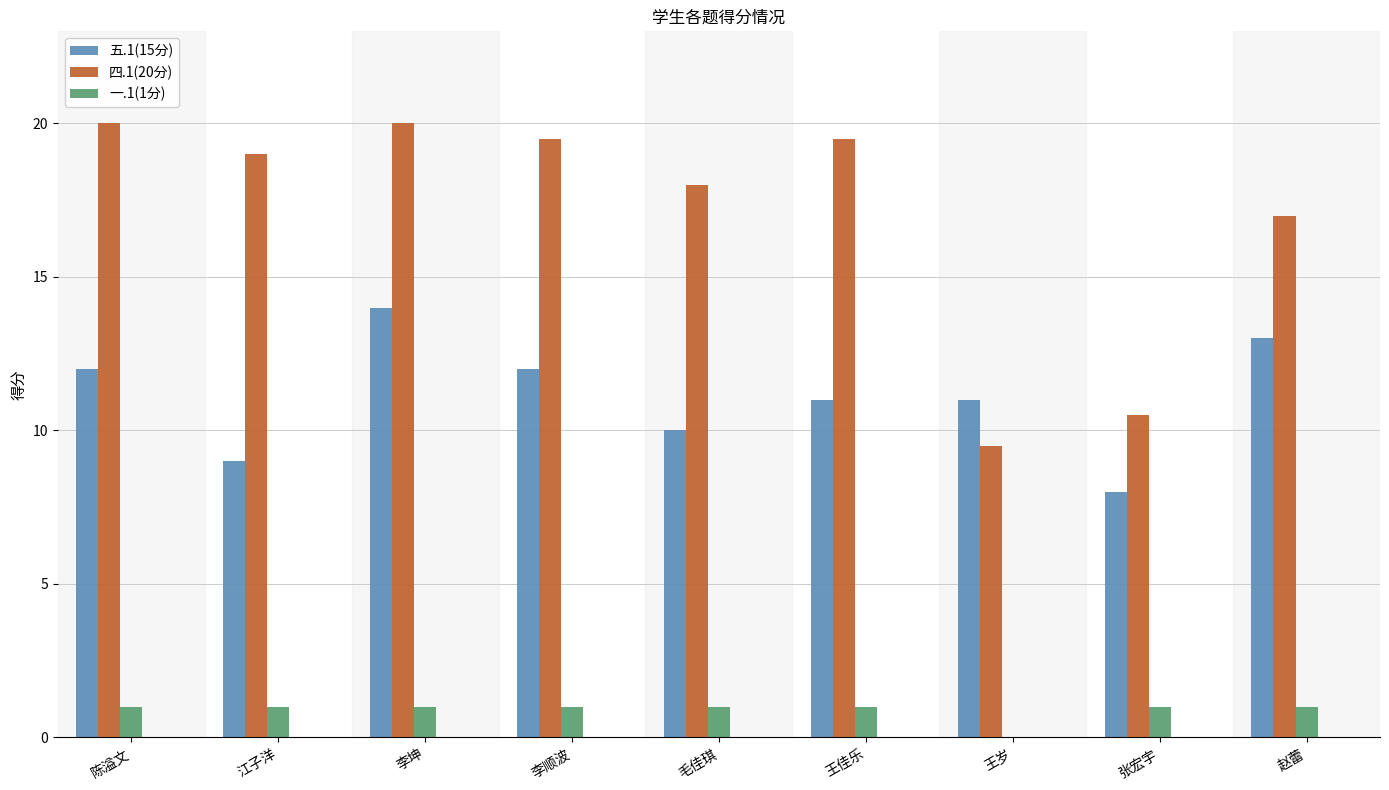

Are the bars grouped side by side (vs. stacked)?

Yes